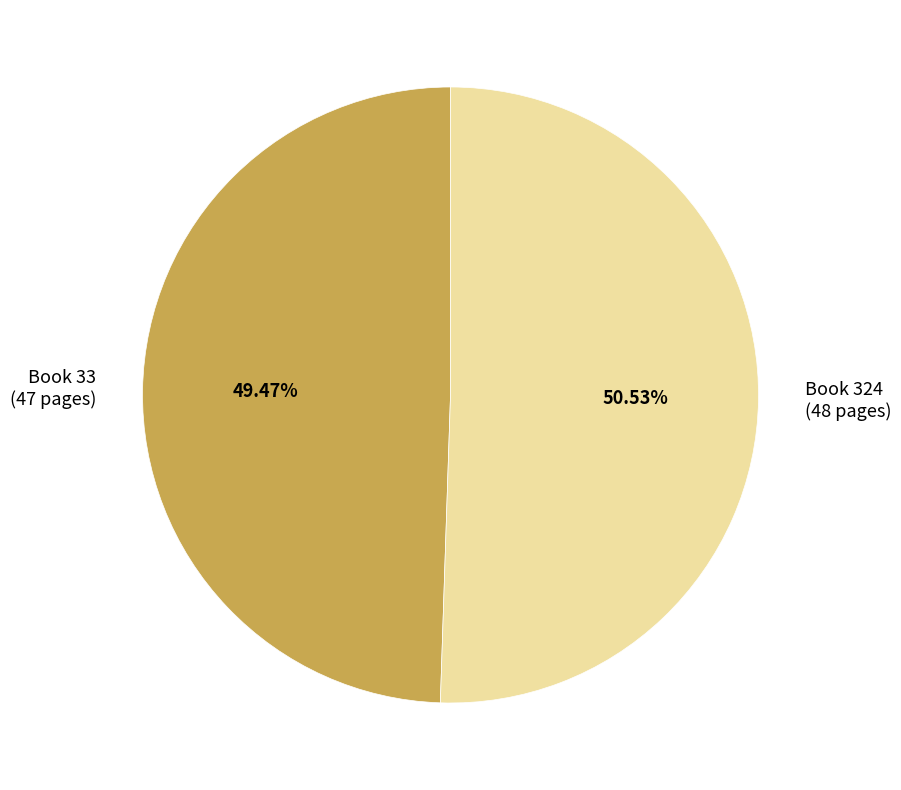

Rank the categories by value from highest to lowest.

Book 324 (48 pages), Book 33 (47 pages)